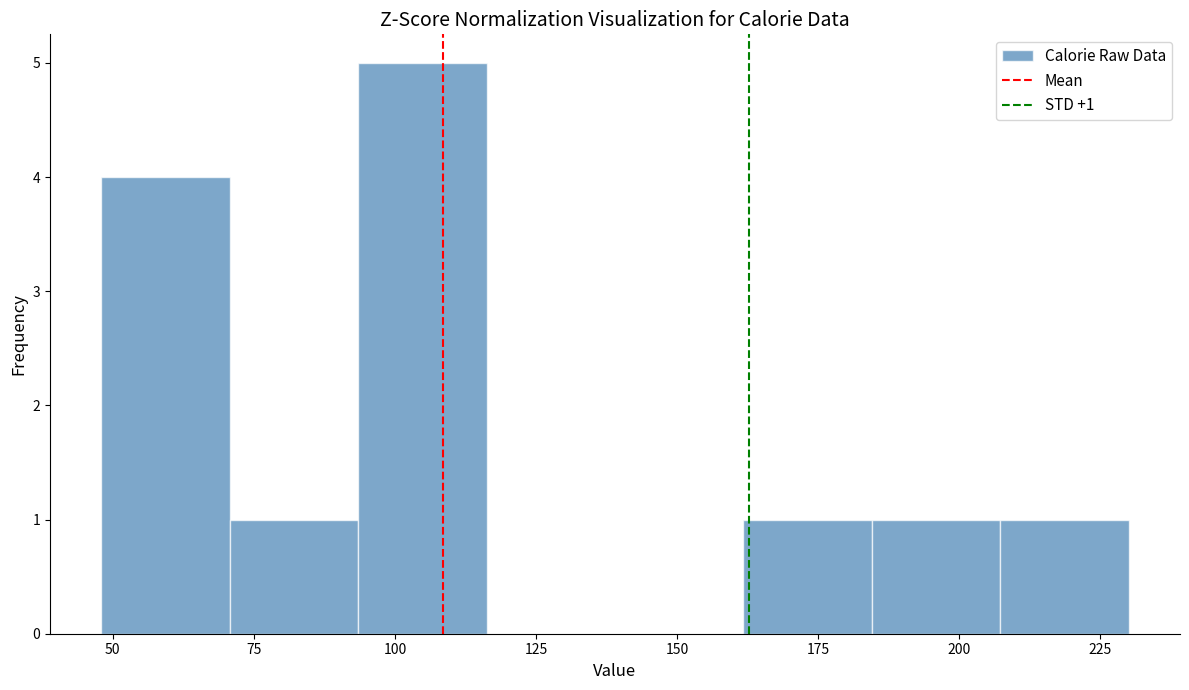

Over which range of the x-axis is the bar tallest?

95 to 115